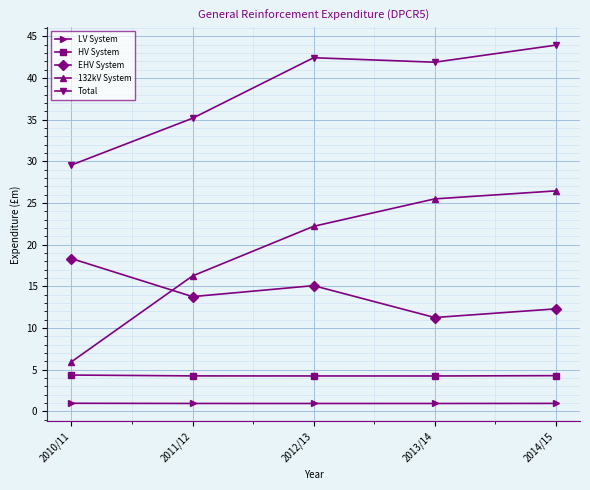

Is the value of EHV System at 2013/14 greater than the value of 132kV System at 2011/12?

No